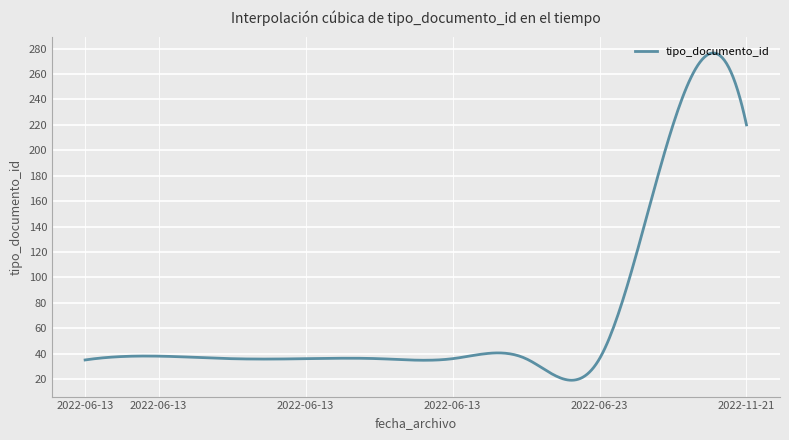

What is the minimum value shown in the chart?

19.1